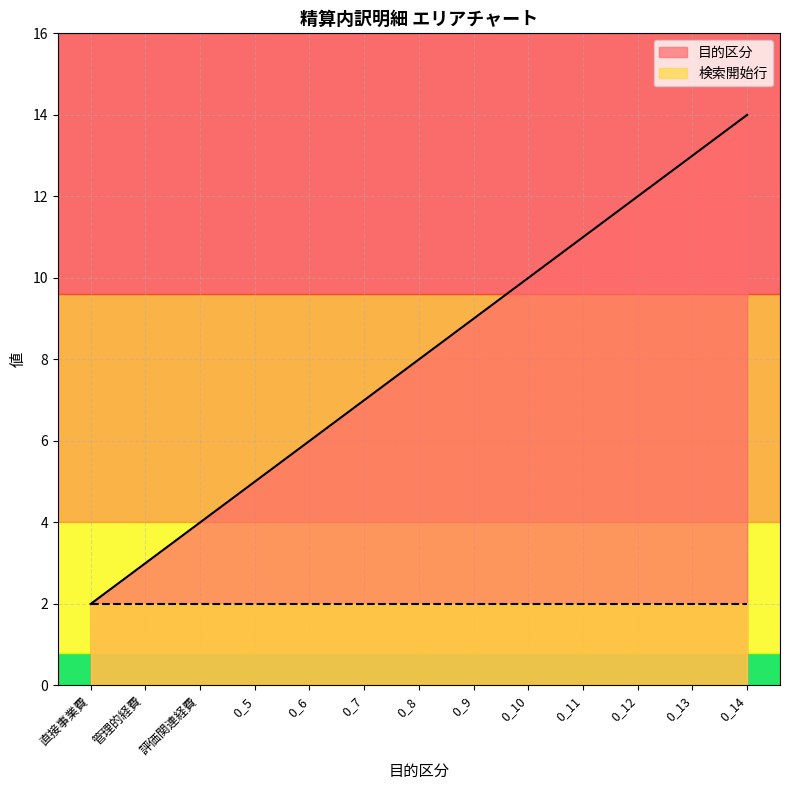

What is the minimum value shown in the chart?

2